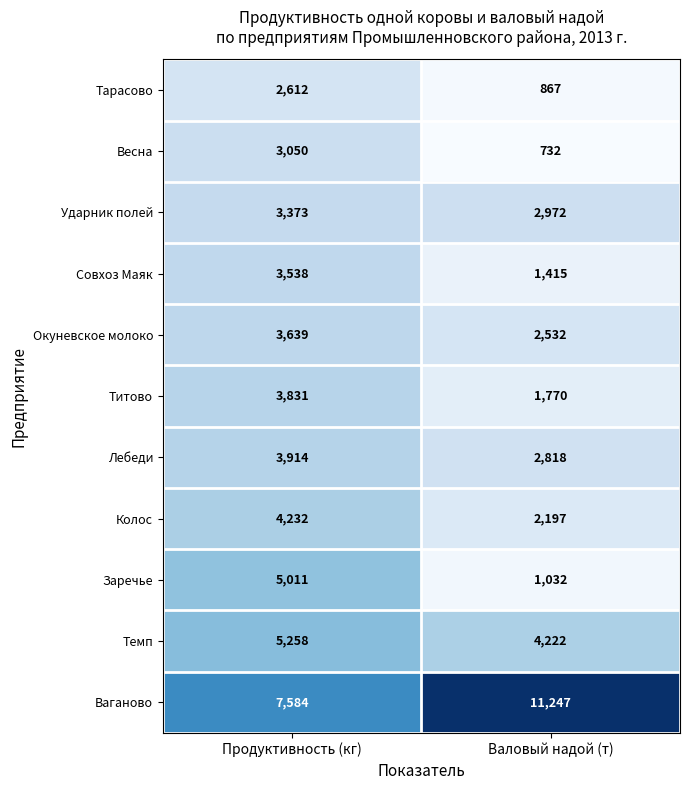

The value of Ваганово at Валовый надой (т) is 11247. True or false?

True